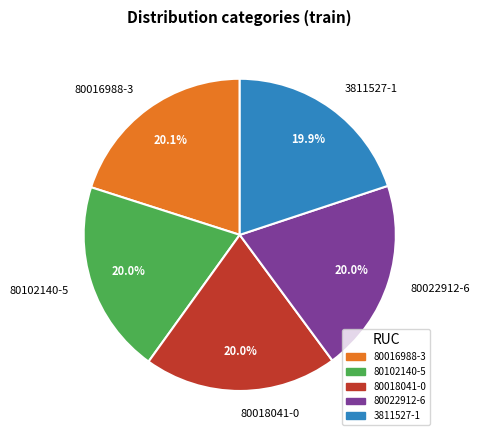

The 3811527-1 slice represents 9% of the pie. True or false?

False